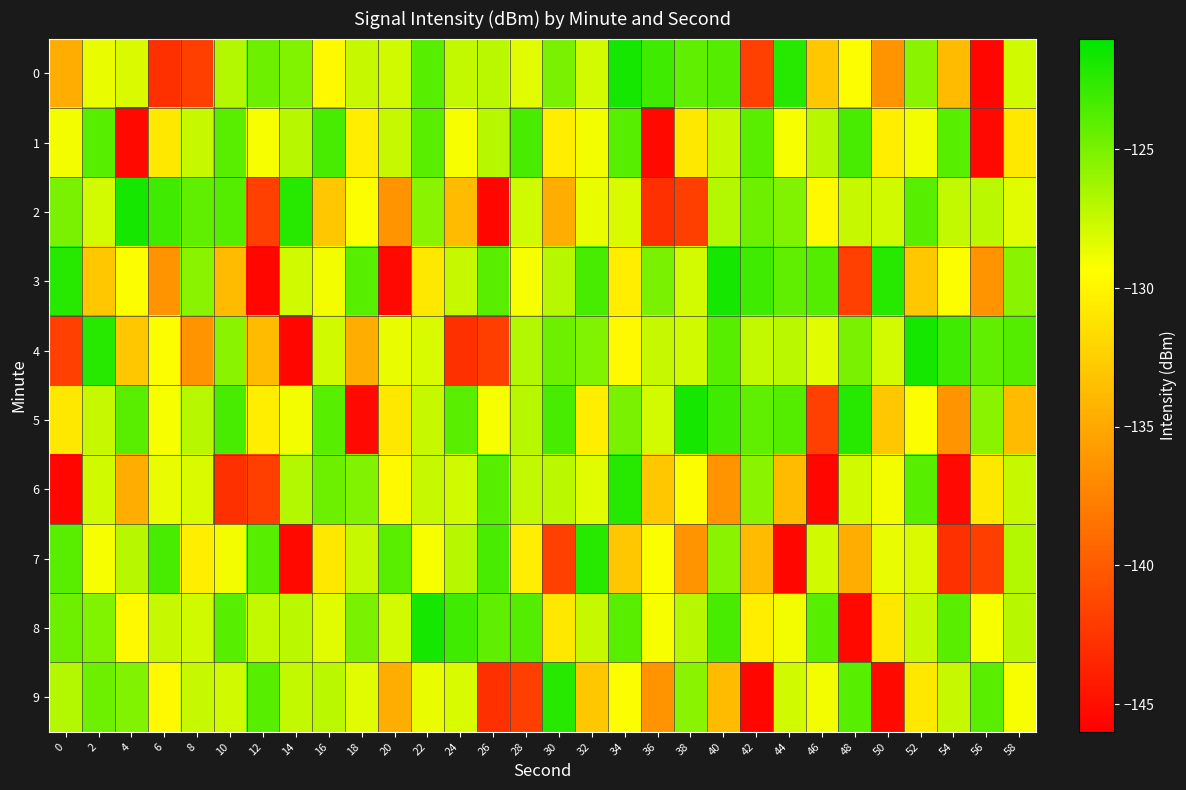

What is the difference between the highest and lowest values at 26?

22.1